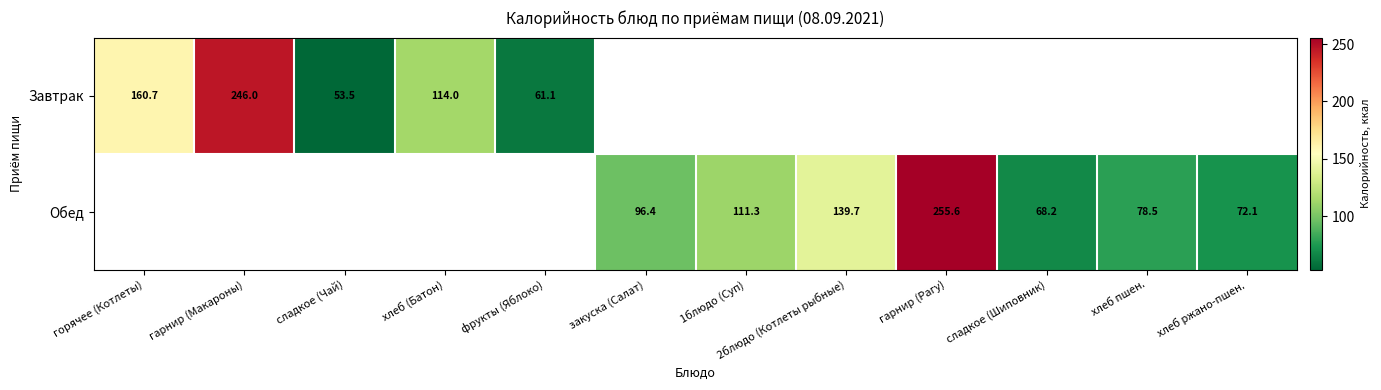

The Обед series shows 182.3 at 1блюдо (Суп). True or false?

False